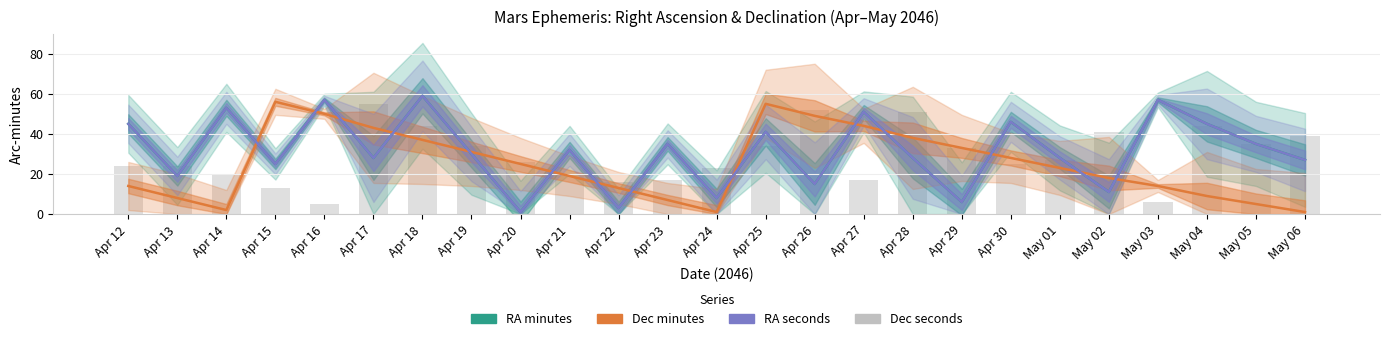

Where does the RA minutes series first go above 30?

Apr 12